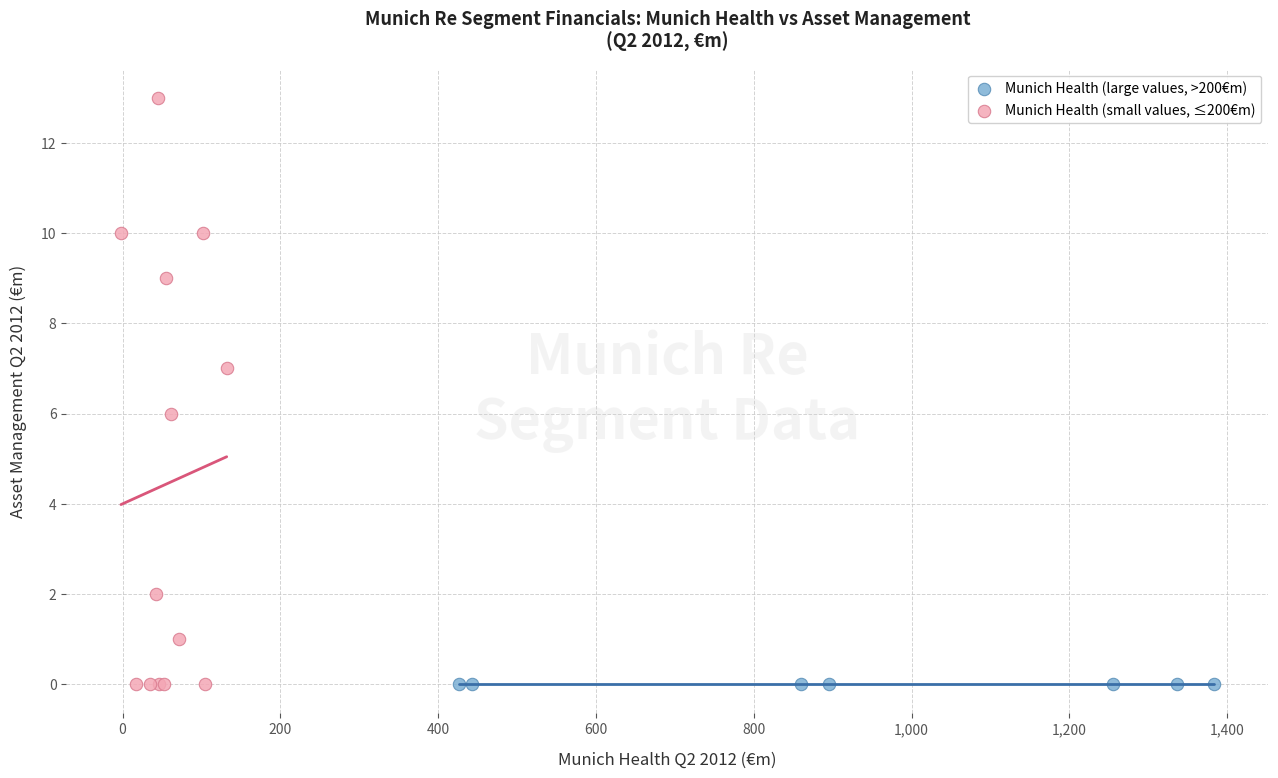

Which series contains the highest Y value?

Munich Health (small values, ≤200€m)